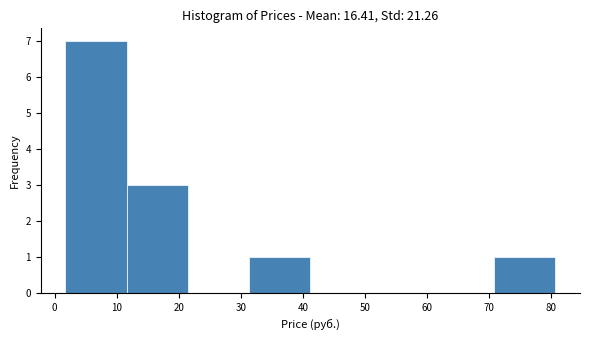

Reading left to right, list every bar in this chart as the range it spans on the x-axis followed by its height. Neither the bar edges nor the heights are printed on the chart, so give them approximately, as read against the axes.

2 to 12: 7
12 to 21: 3
21 to 31: 0
31 to 41: 1
41 to 51: 0
51 to 61: 0
61 to 71: 0
71 to 81: 1